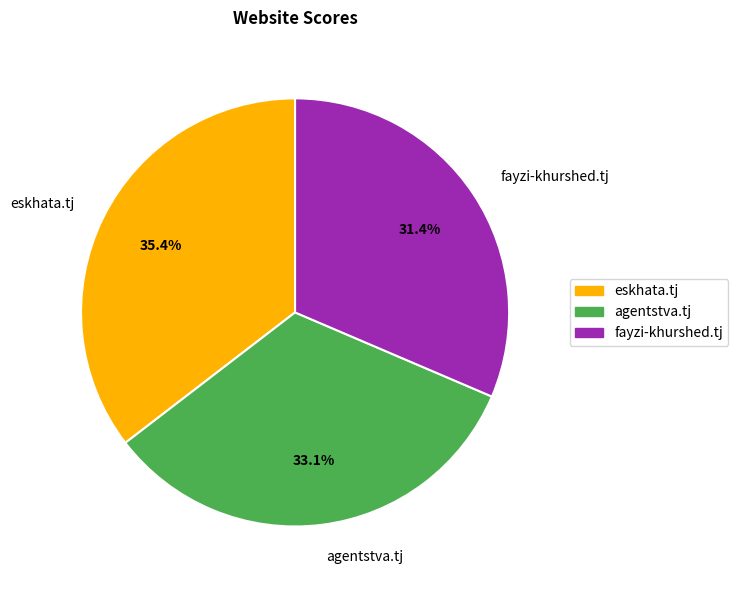

Is there a majority slice in this chart?

No